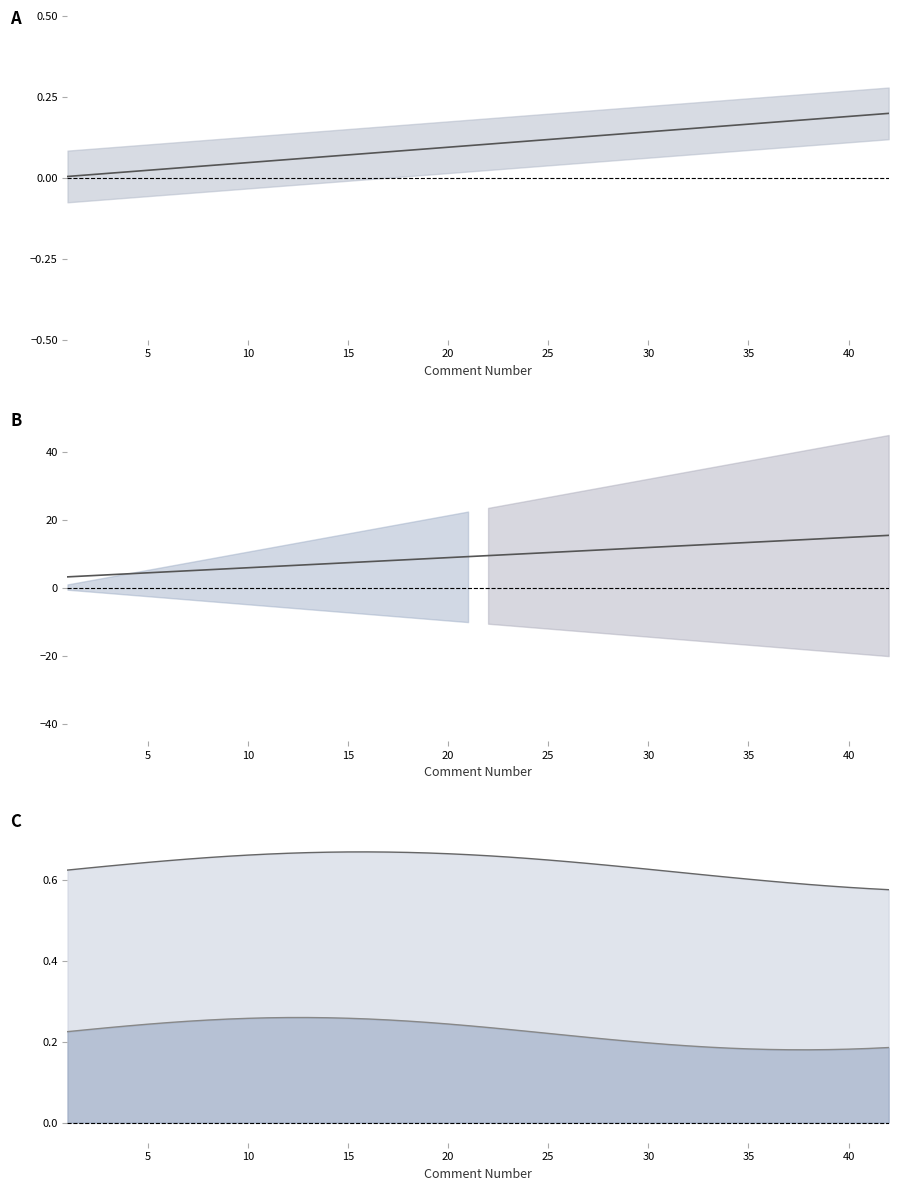

True or false: Upper Band and Cumulative Comments intersect in this chart.

False